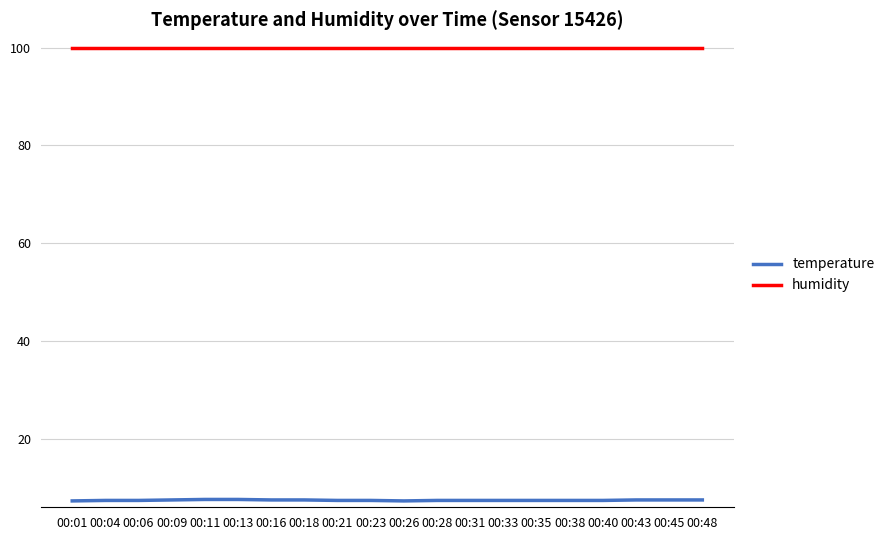

What is the spread (max minus min) of values at 00:01?

92.6